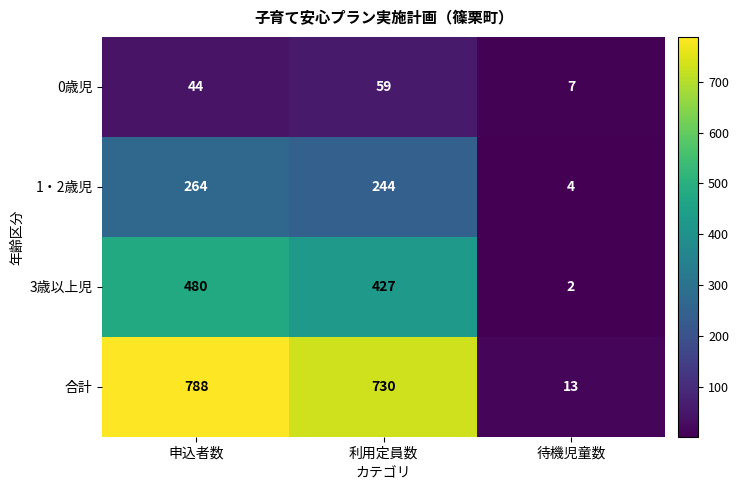

What is the maximum value shown in the chart?

788